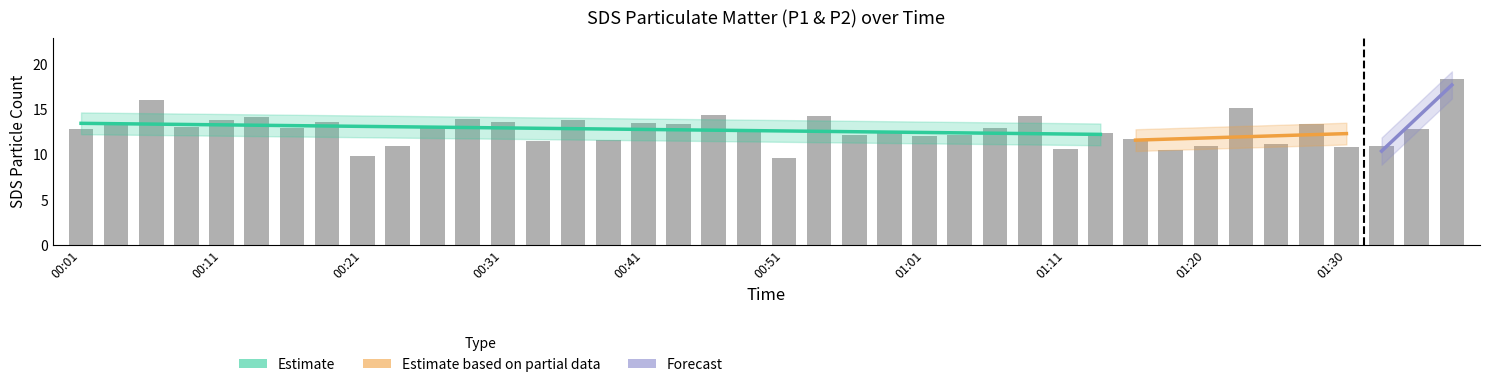

What is the total value across all series at 00:26?

22.4